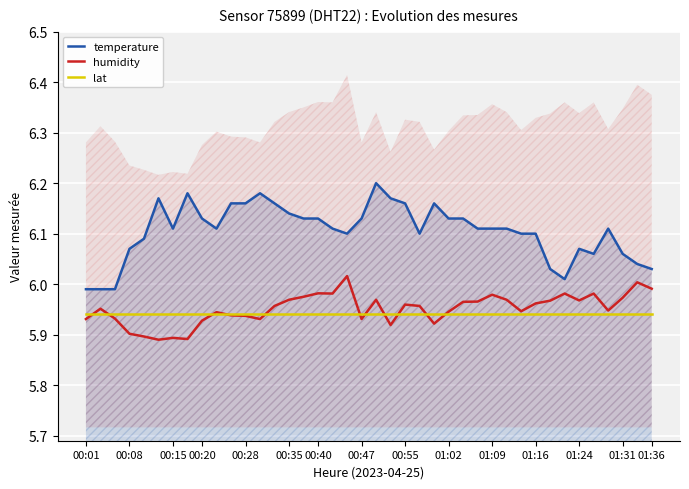

How many series are shown in this chart?

3